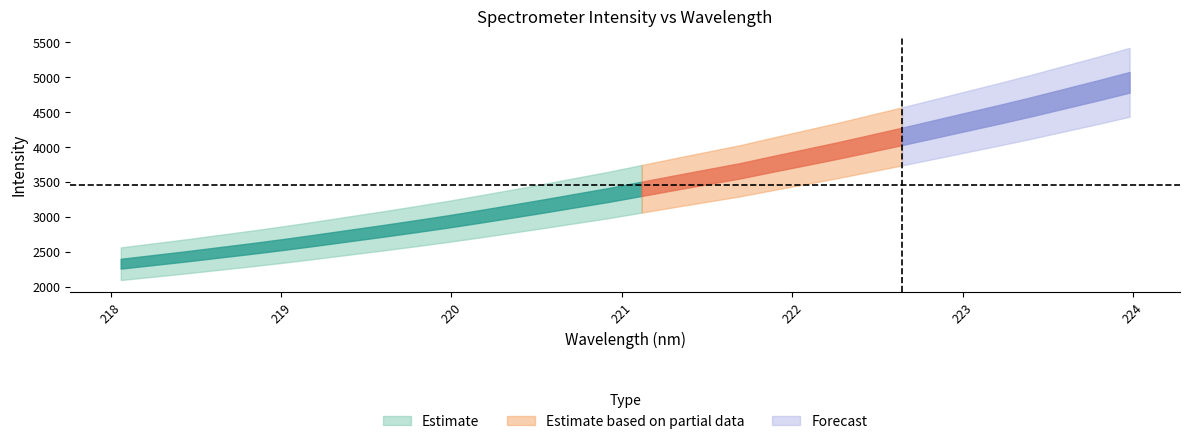

What is the difference between the values at 219.589 and 221.4993?

776.1